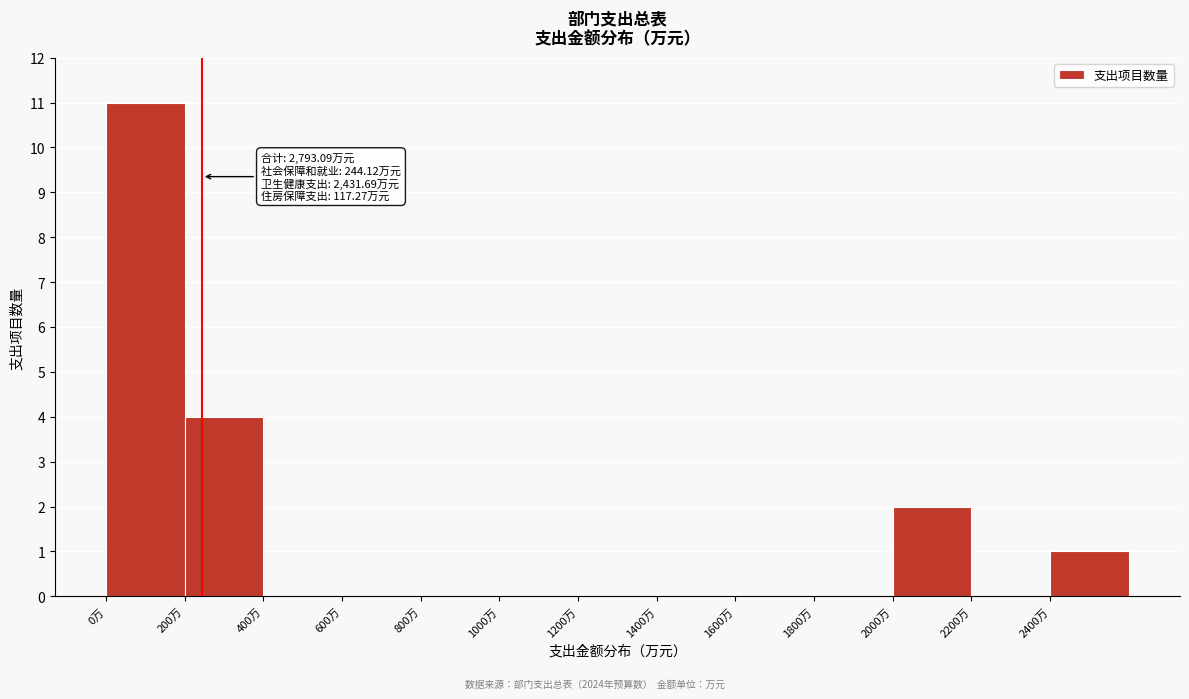

Which range on the x-axis has the tallest bar?

0 to 200